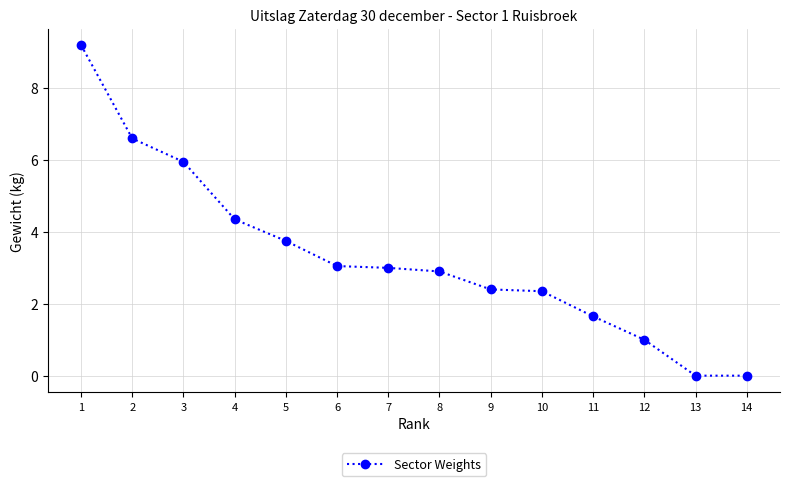

Where is the data nearest to the value 4?

5